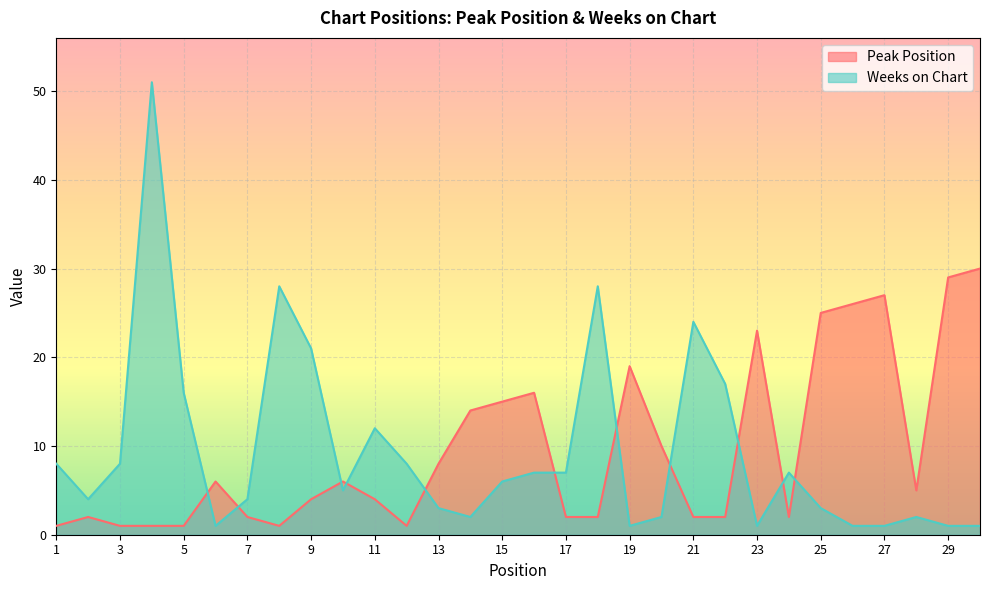

Which label corresponds to the smallest value in the chart?

1